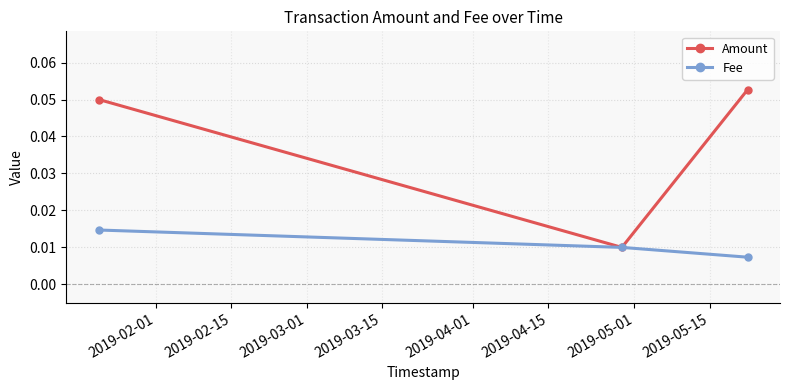

Which series has the largest total across all categories?

Amount